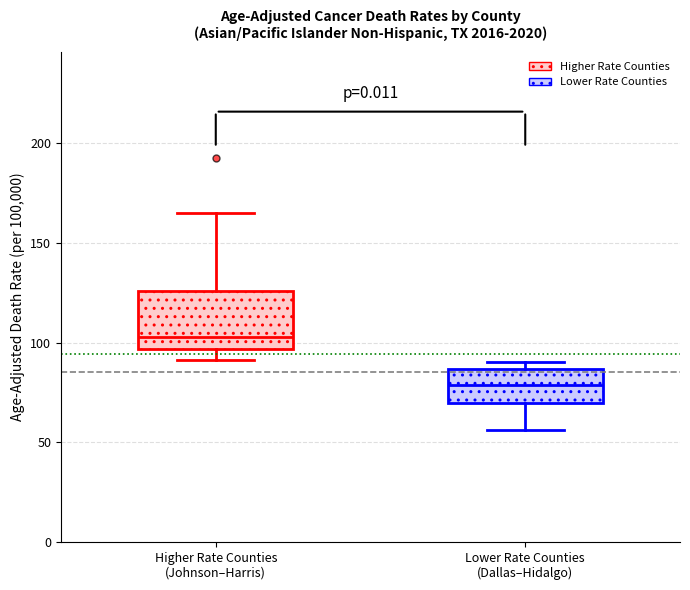

Reading left to right, transcribe this box plot: for each box, give where its median line is, the range the box spans, and where its two whiskers end, as read against the y-axis. The values are not printed on the chart, so give them approximately, as read against the axis.

Higher Rate Counties (Johnson–Harris): median 105, box 95 to 125, whiskers 90 to 165
Lower Rate Counties (Dallas–Hidalgo): median 80, box 70 to 85, whiskers 55 to 90